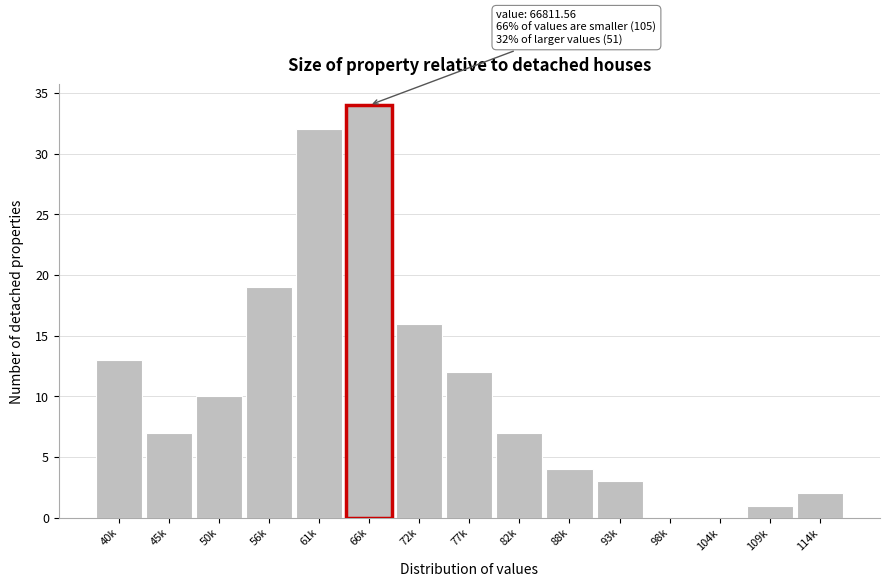

Reading left to right, what are all the values shown in this chart?

40k=13	45k=7	50k=10	56k=19	61k=32	66k=34	72k=16	77k=12	82k=7	88k=4	93k=3	98k=0	104k=0	109k=1	114k=2